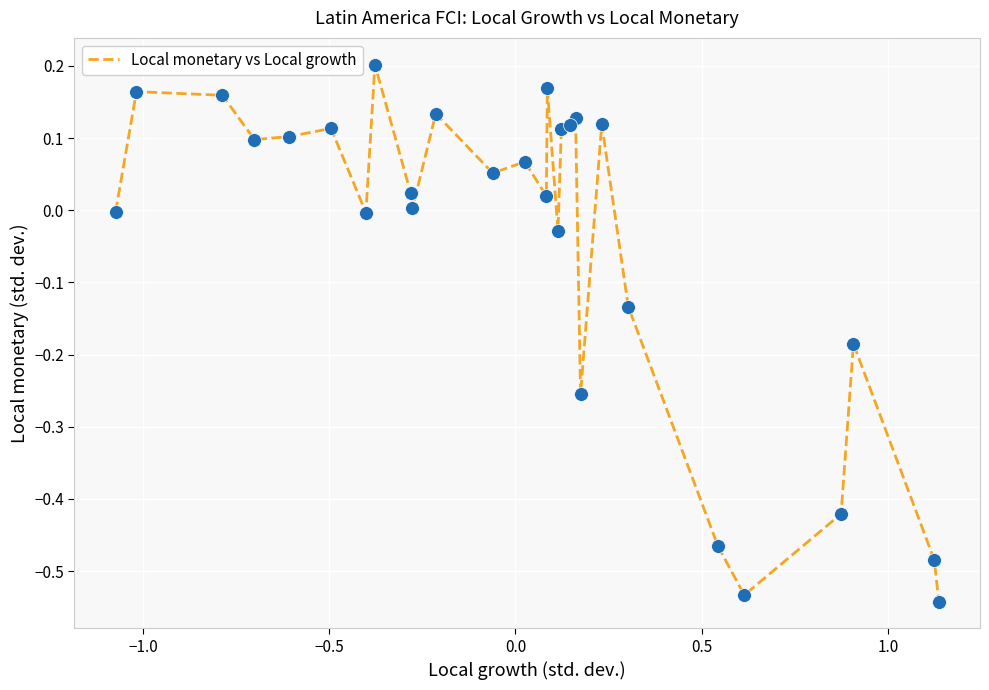

Is this an area chart (filled region under the line)?

No